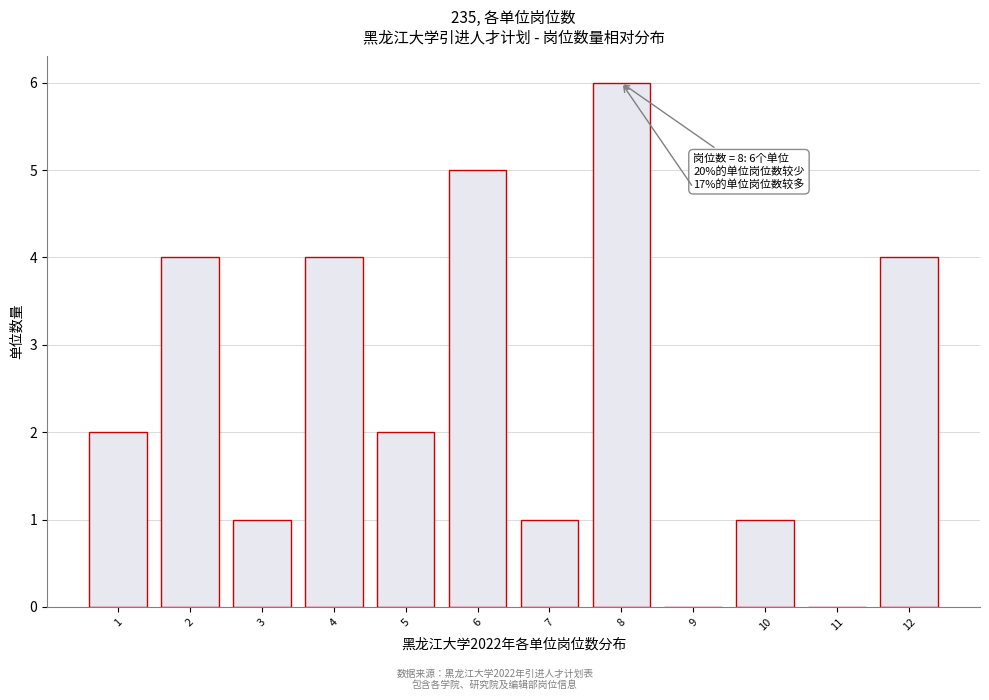

Which range on the x-axis has the tallest bar?

7.5 to 8.5